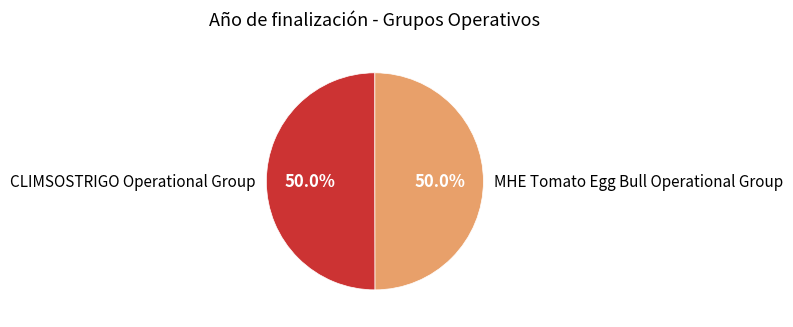

What is the ratio of the value at CLIMSOSTRIGO Operational Group to the value at MHE Tomato Egg Bull Operational Group?

1.0